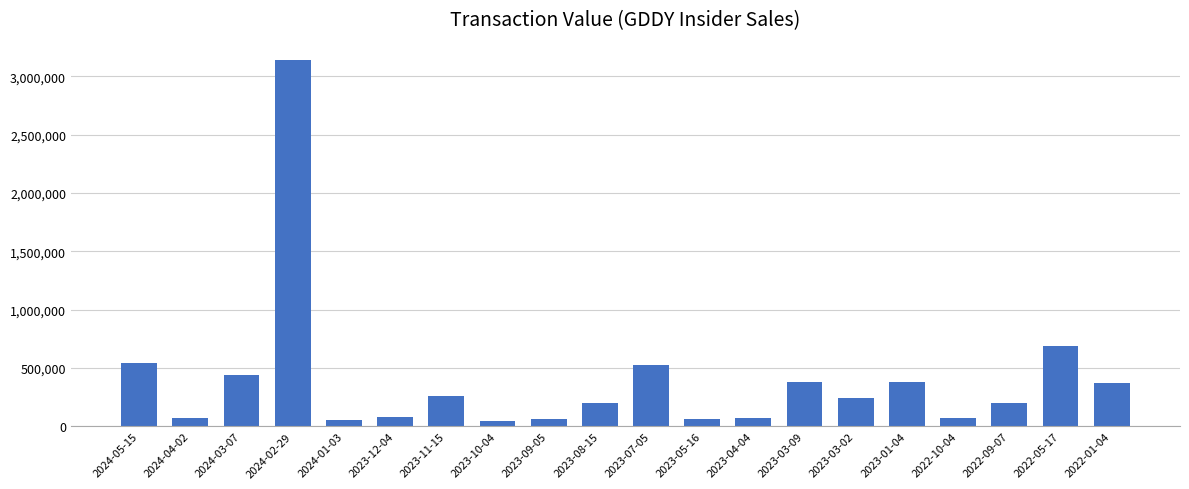

What is the difference between the maximum and minimum values?

3093287